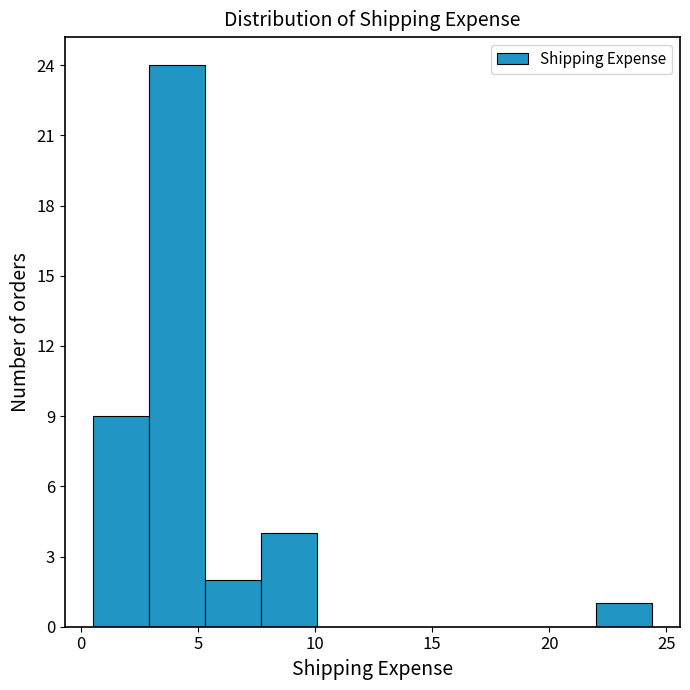

What is the height of the bar covering 3.0 to 5.5 on the x-axis? Neither the bar edges nor the heights are printed on the chart, so give them approximately, as read against the axes.

24